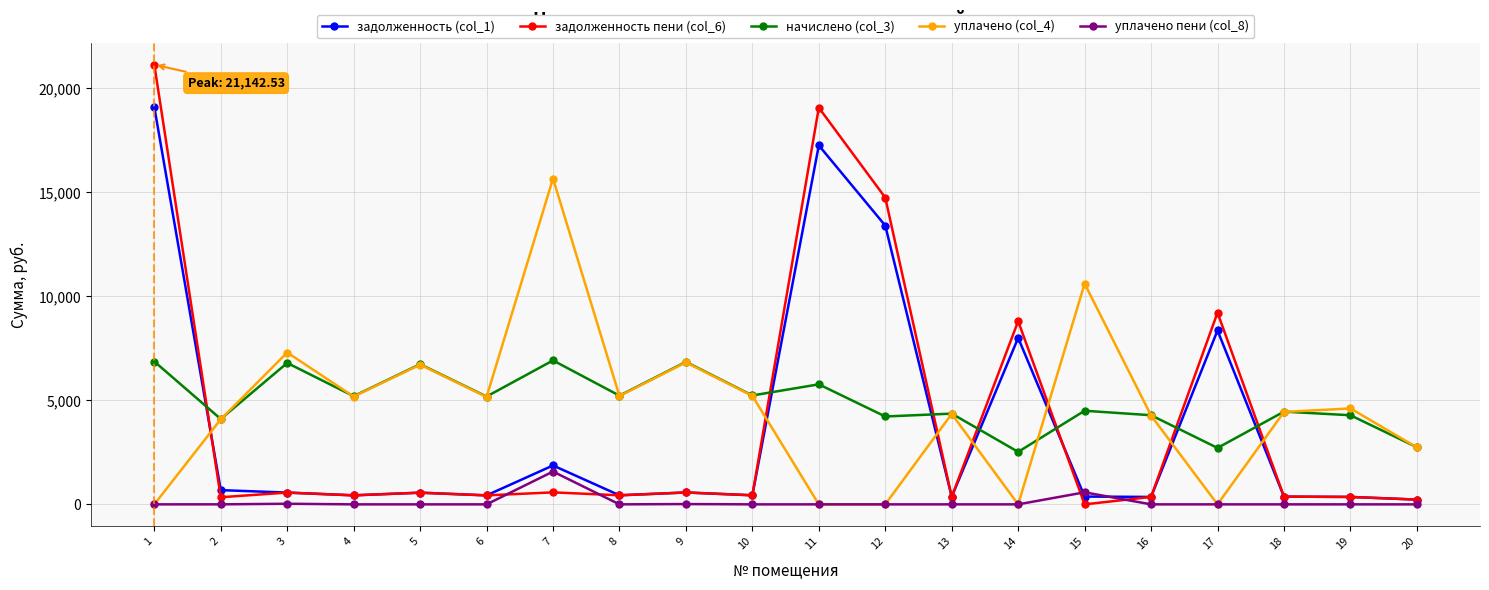

What is the value of the задолженность (col_1) point at the 17th from the left?

8360.3